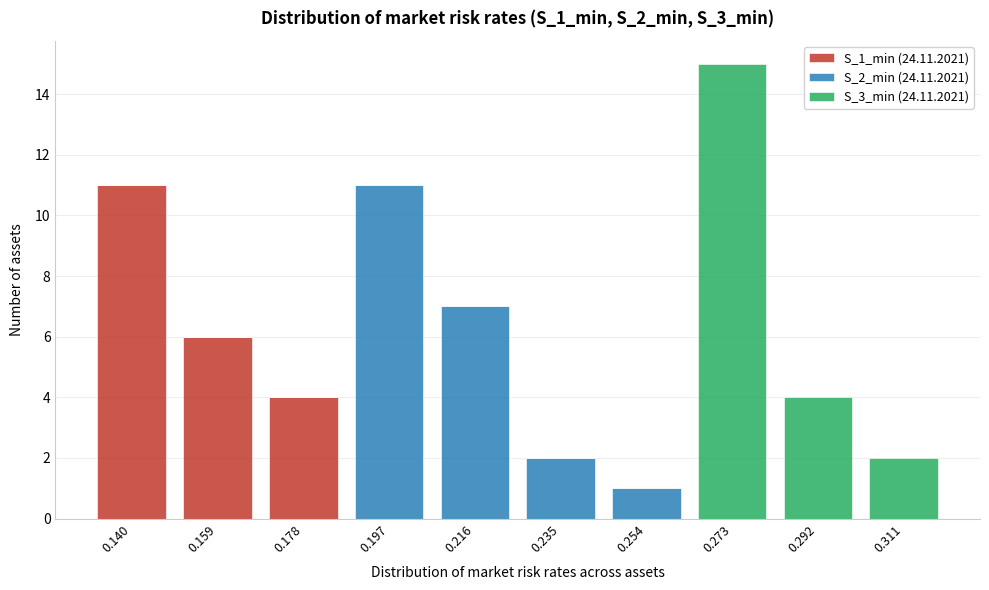

Reading right to left, transcribe the values for S_1_min (24.11.2021).

0.311=0	0.292=0	0.273=0	0.254=0	0.235=0	0.216=0	0.197=0	0.178=4	0.159=6	0.140=11